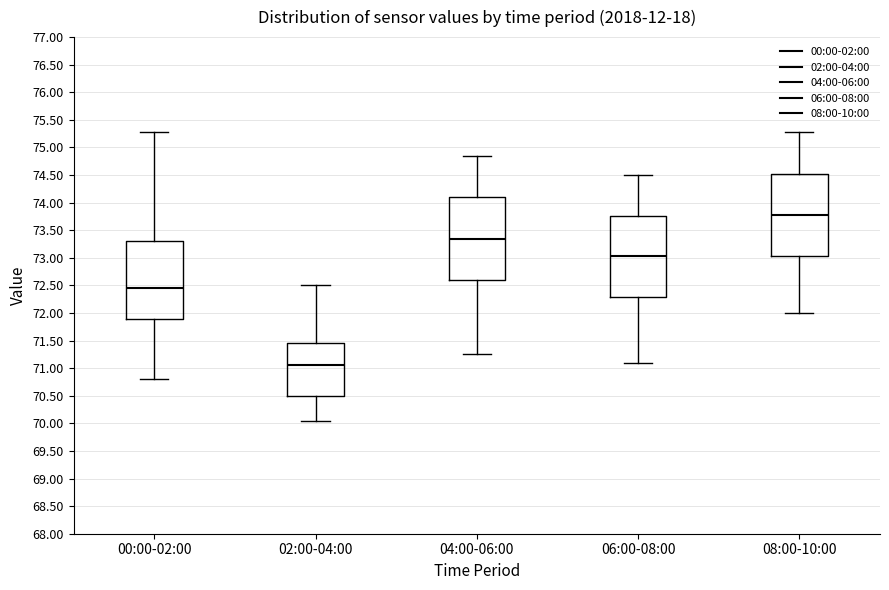

Where does the lower whisker of the box for 06:00-08:00 end on the y-axis? The values are not printed on the chart, so give them approximately, as read against the axis.

71.10